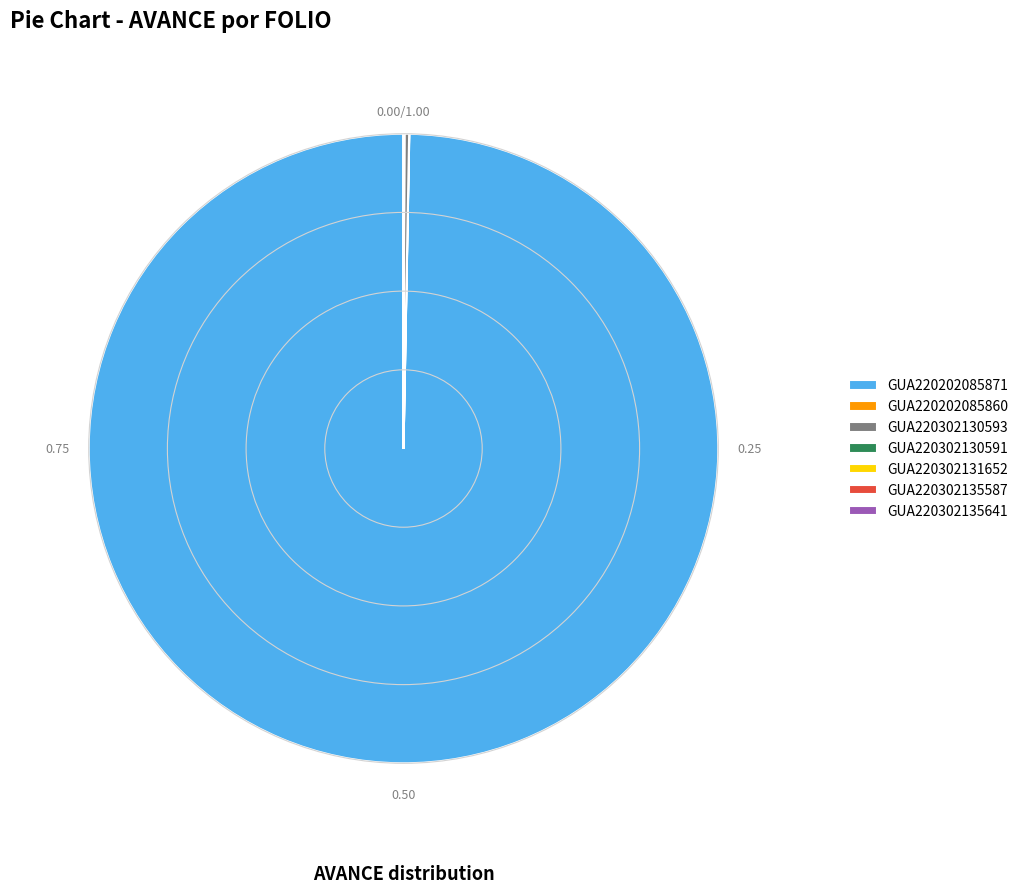

Does GUA220202085871 account for over 50% of the chart?

Yes